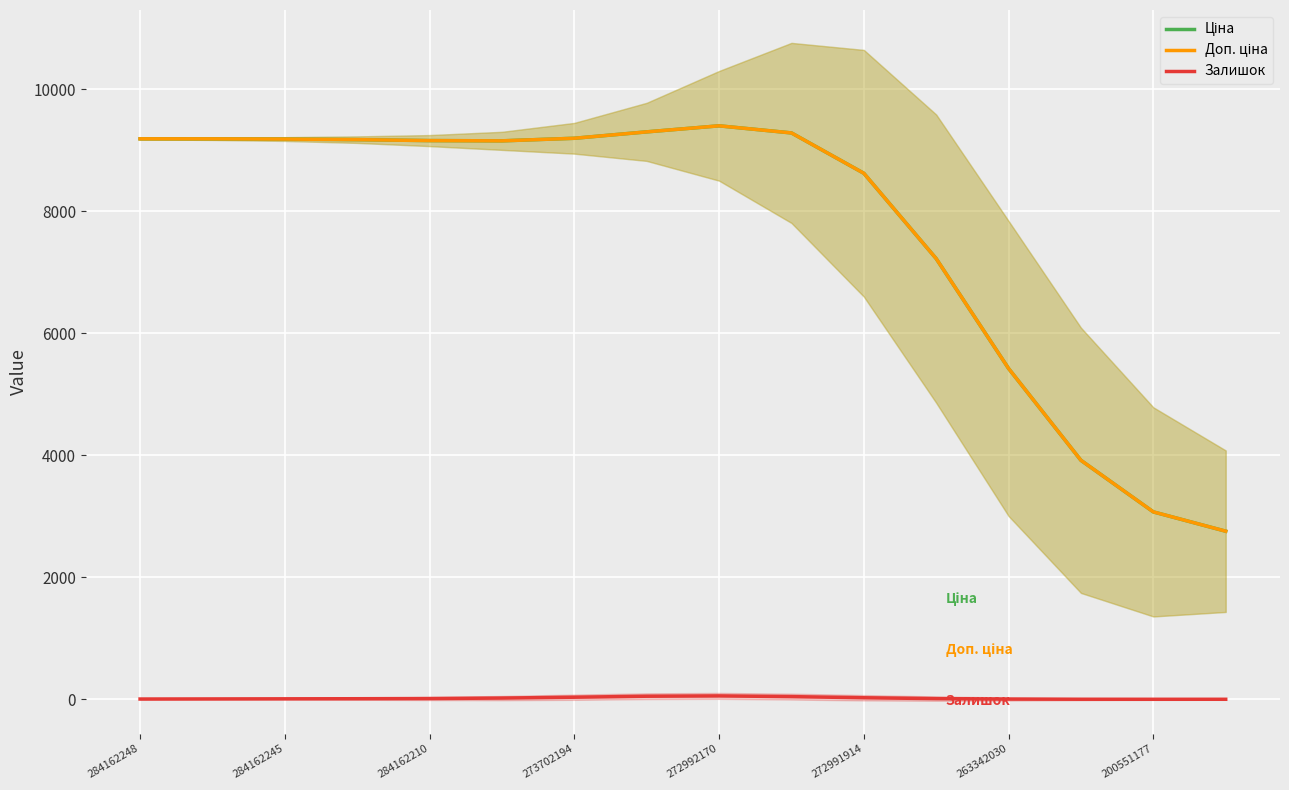

What is the value of the Залишок point at the 10th from the left?

45.8